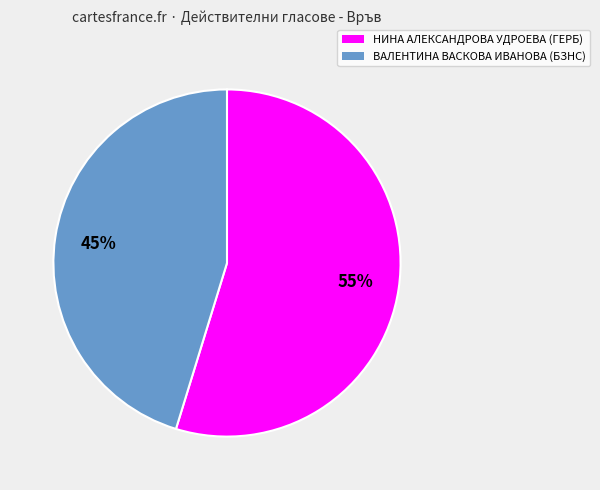

To the nearest percent, what is the combined percentage of ВАЛЕНТИНА ВАСКОВА ИВАНОВА and НИНА АЛЕКСАНДРОВА УДРОЕВА?

100%